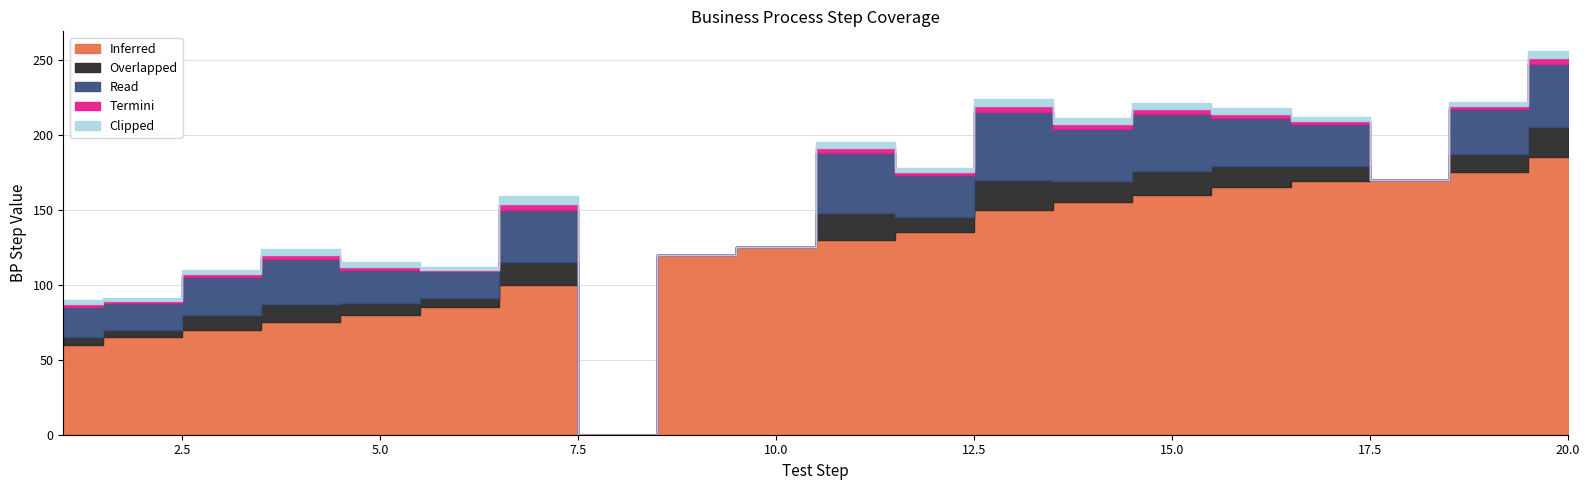

What is the spread (max minus min) of values at 18?

170